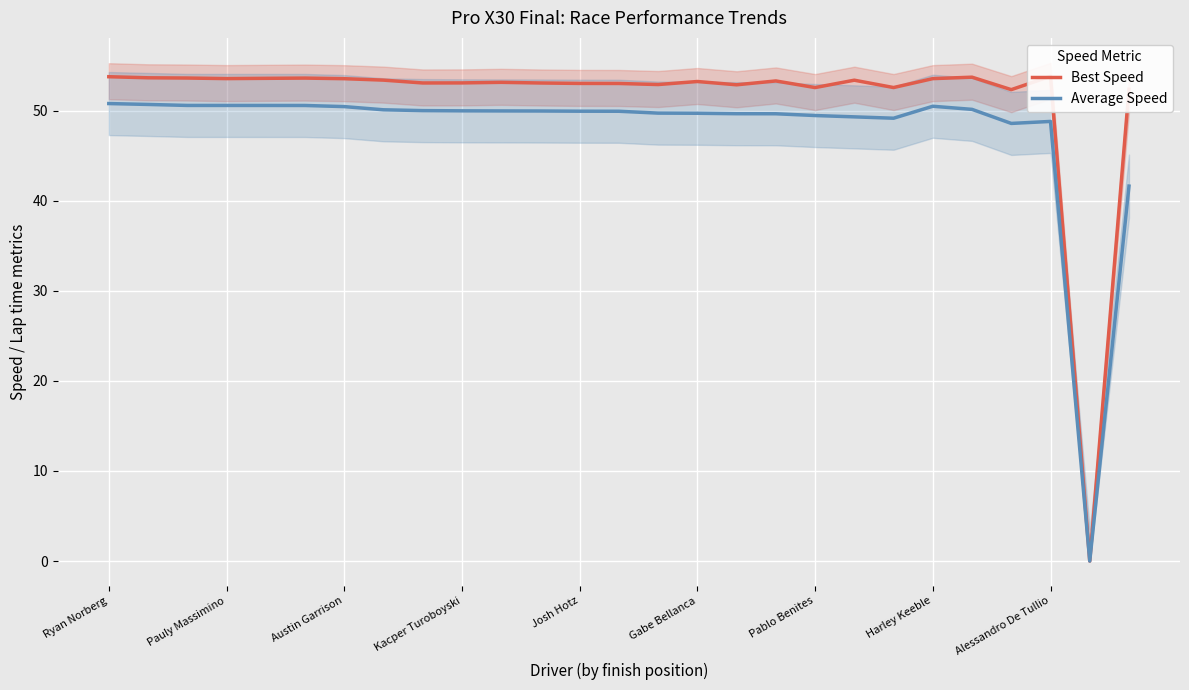

How many categories are shown in the chart?

27